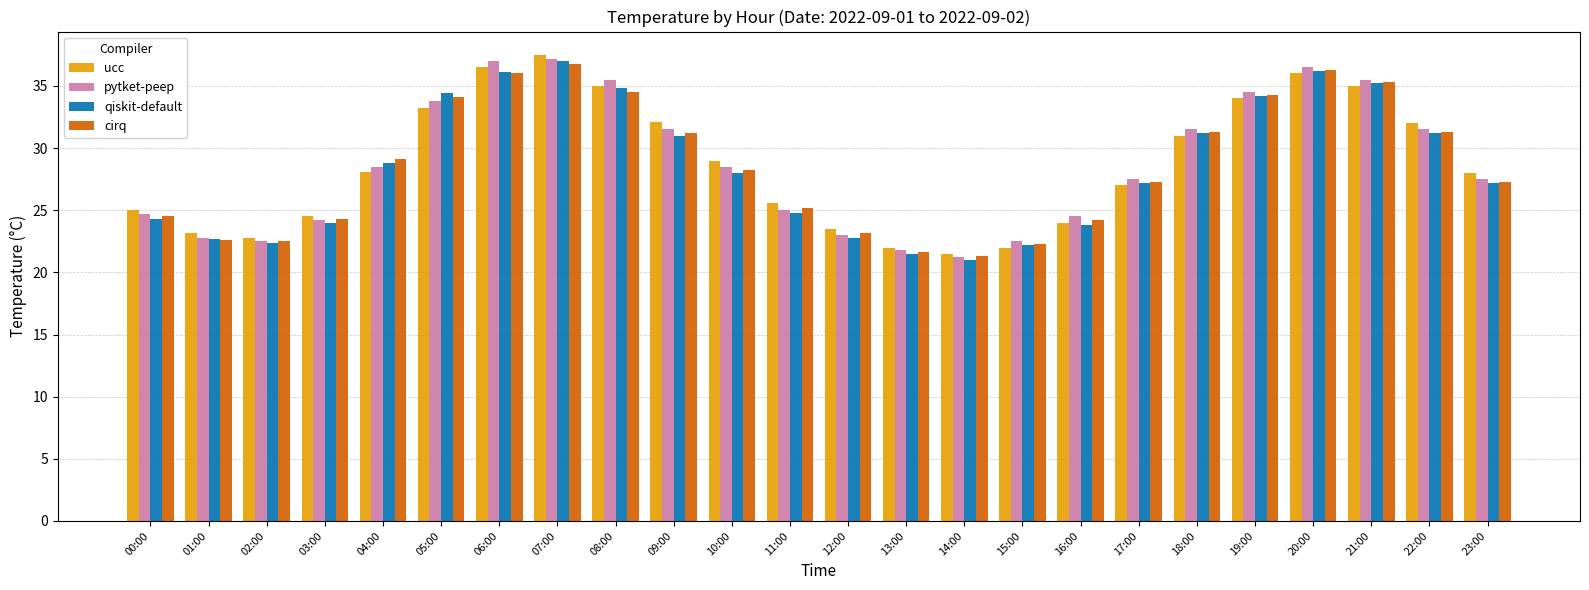

How many values in the cirq series exceed 28?

12